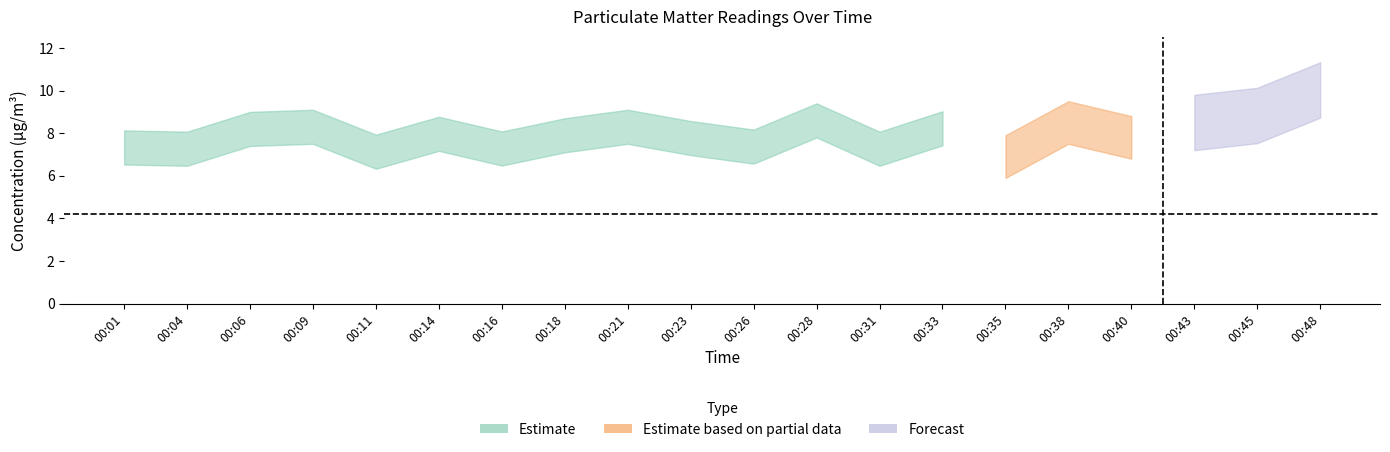

True or false: there are more than 1 points higher than both neighbors.

True